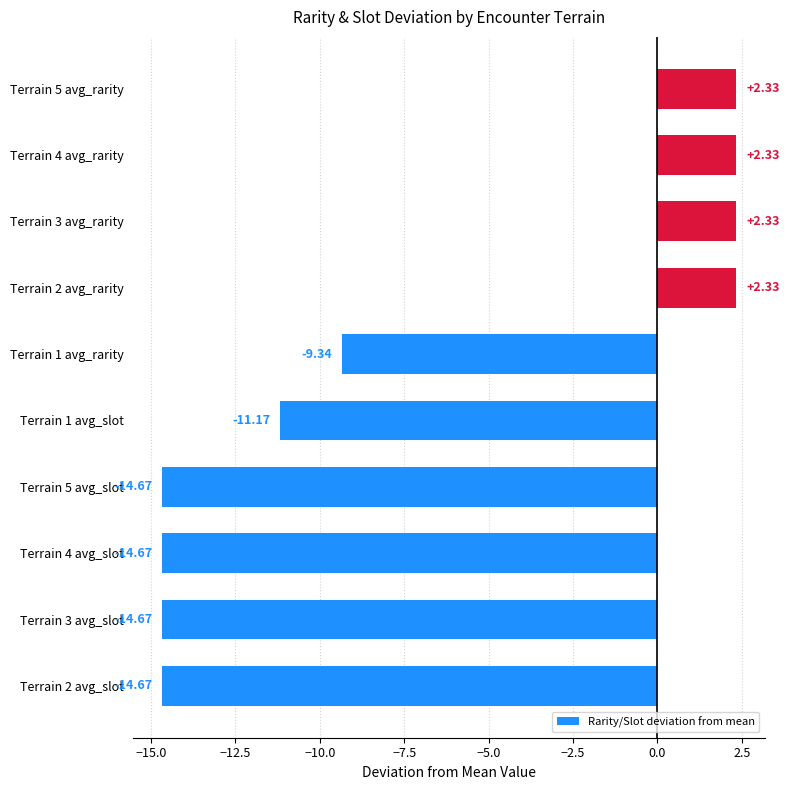

How many data points are above -9?

4